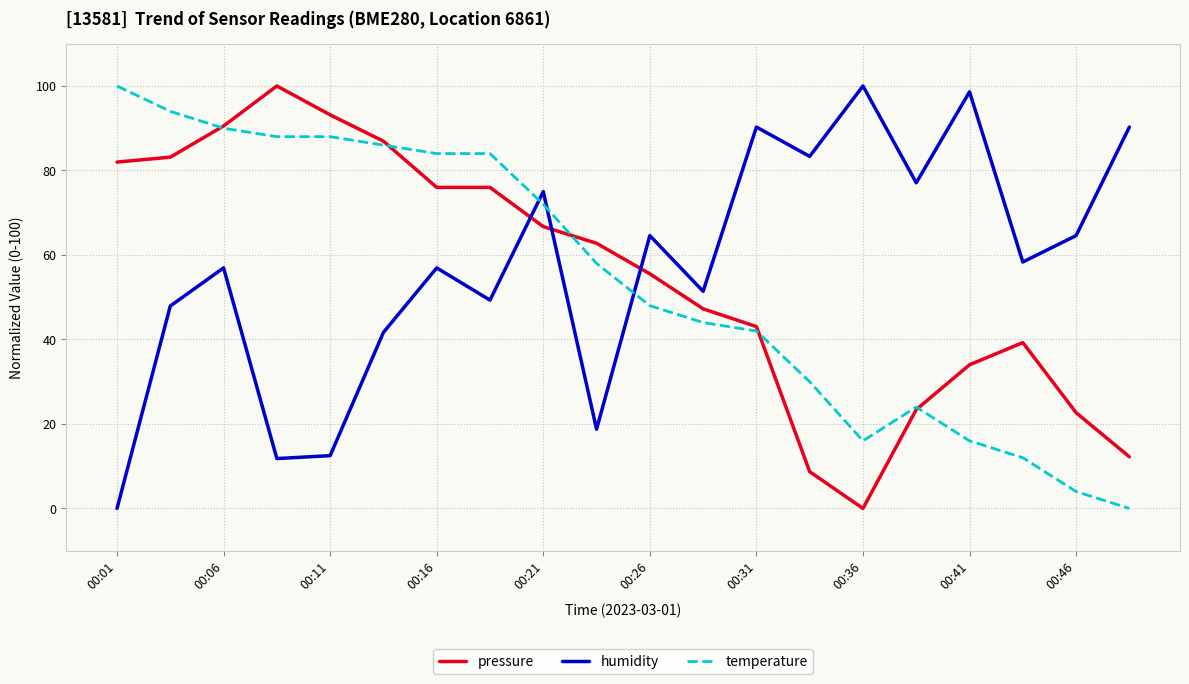

True or false: temperature and humidity intersect in this chart.

True